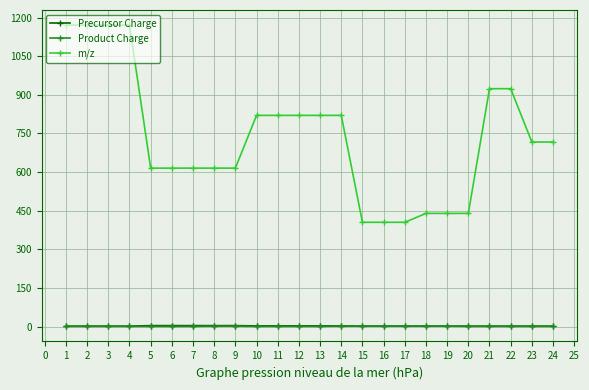

The value of m/z at 8 is 1475.0. True or false?

False